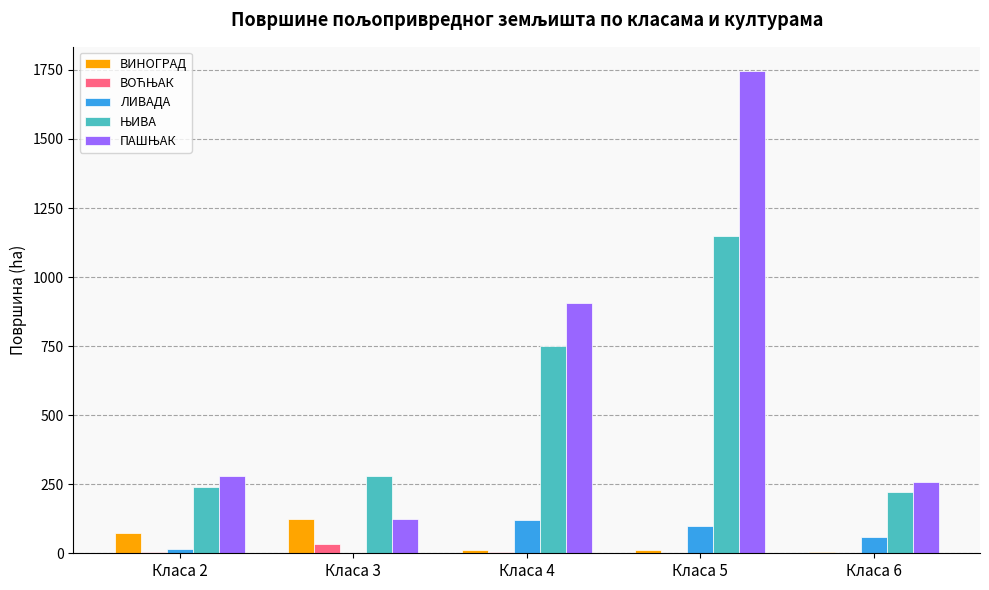

Which label corresponds to the largest value in the chart?

Класа 5